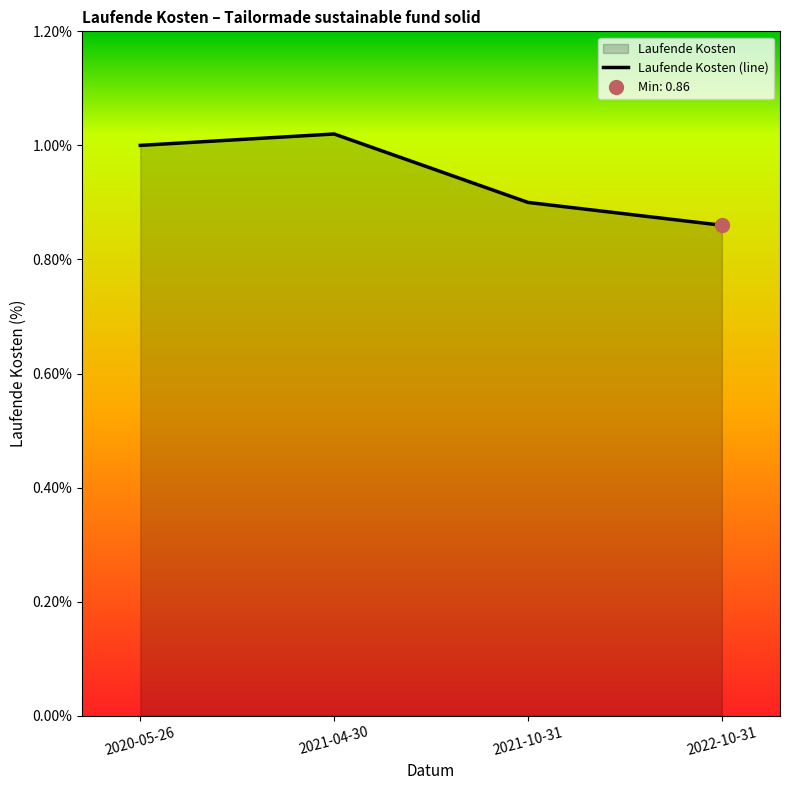

The chart shows a value of 0.3 at 2022-10-31. True or false?

False